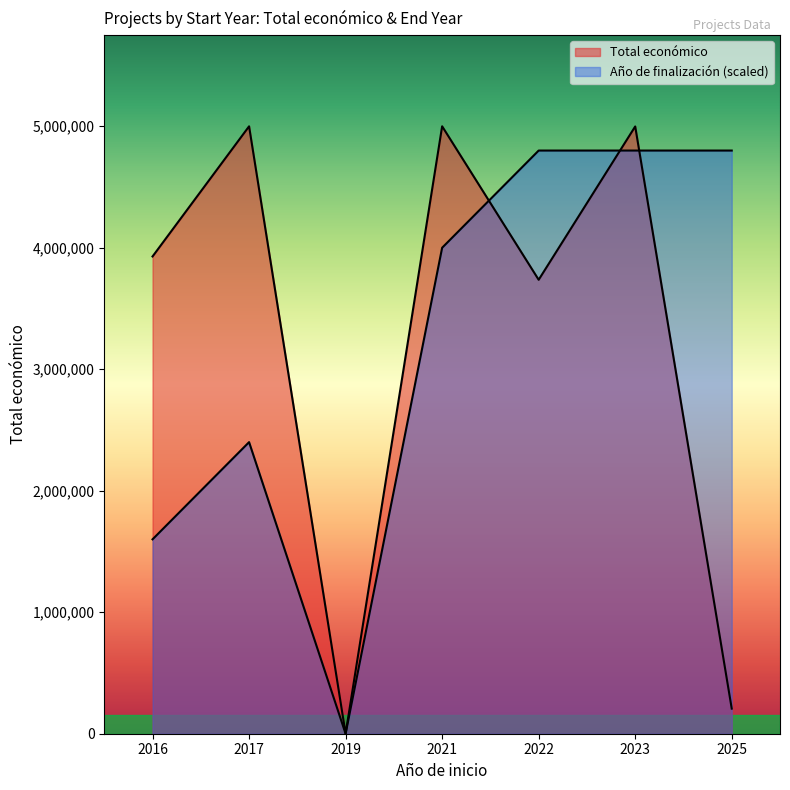

How many data points are less than 3928300?

3